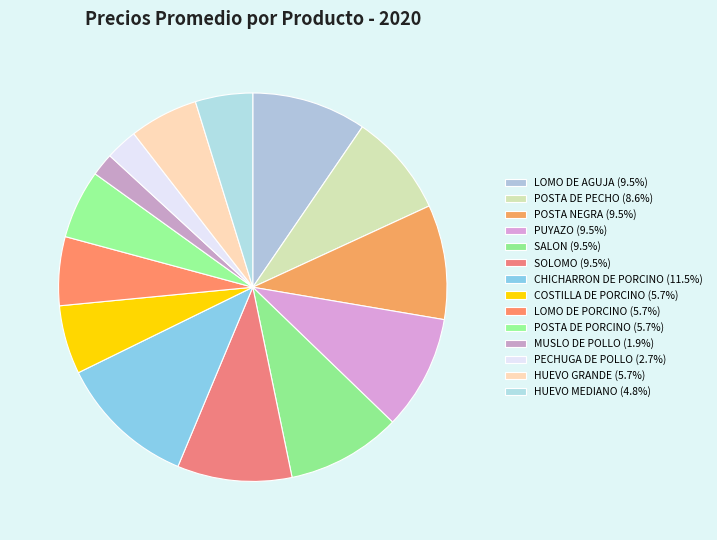

Approximately how many times larger is the value at HUEVO GRANDE compared to POSTA DE PORCINO?

1.0